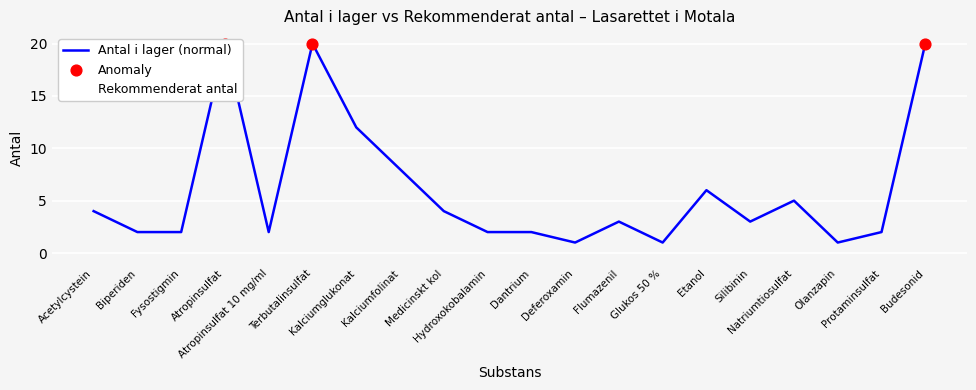

Is the value of Rekommenderat antal at Kalciumglukonat greater than the value of Antal i lager (normal) at Hydroxokobalamin?

No